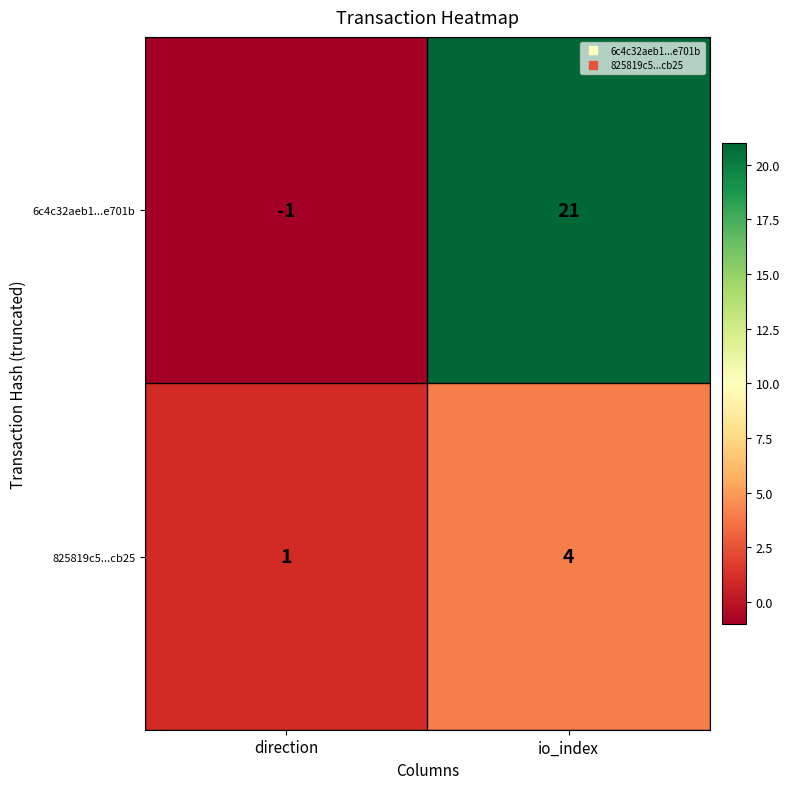

The value of 6c4c32aeb1...e701b at io_index is 21. True or false?

True